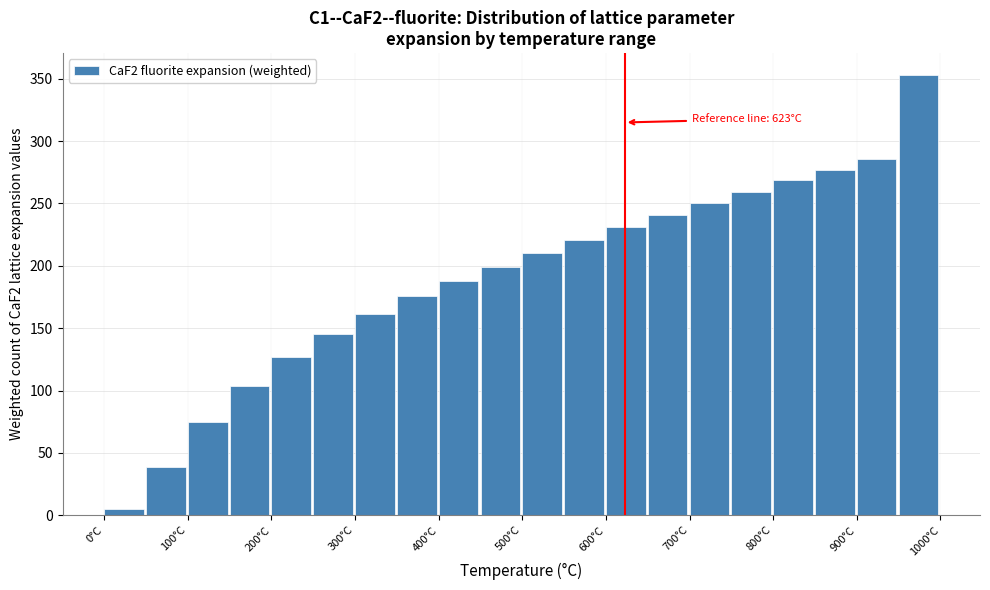

Over which range of the x-axis is the bar tallest?

950 to 1000